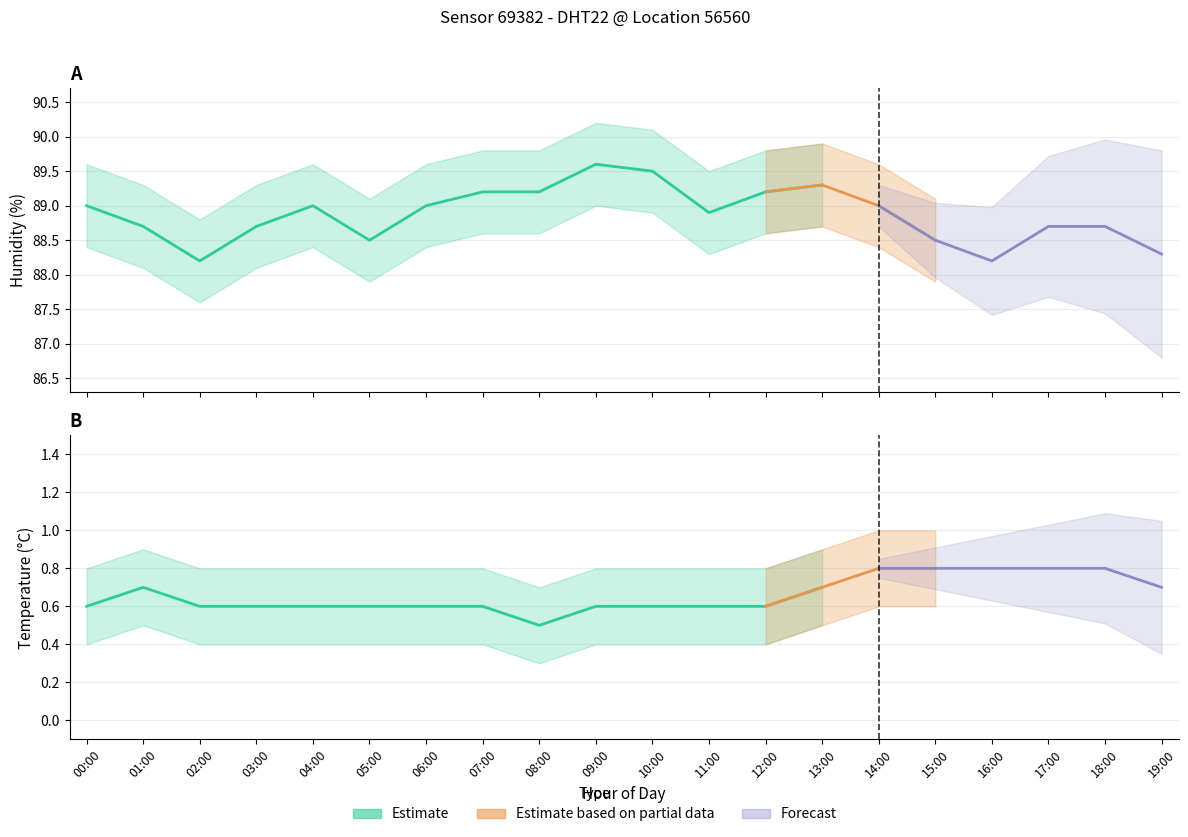

True or false: temperature_upper and temperature_lower intersect in this chart.

False